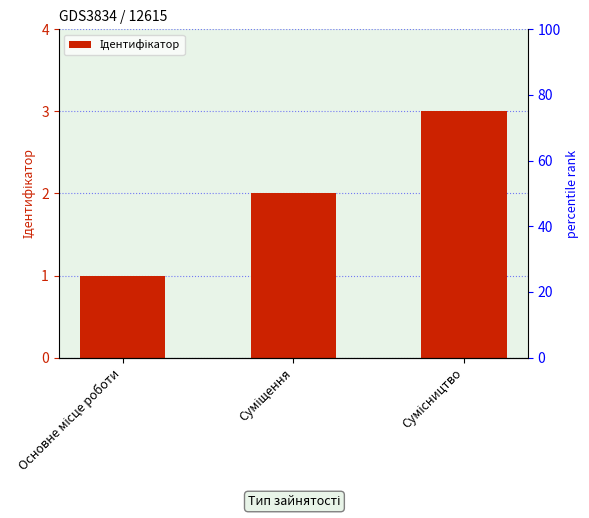

List the labels in order of value, smallest first.

Основне місце роботи, Суміщення, Сумісництво